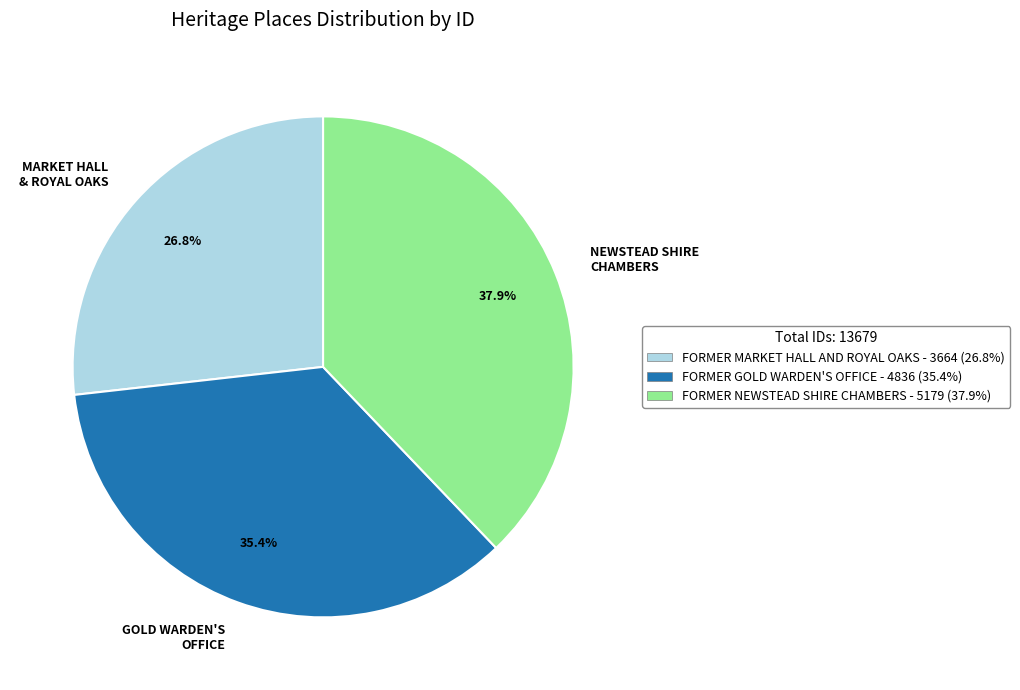

Which has a higher value, GOLD WARDEN'S OFFICE or MARKET HALL & ROYAL OAKS?

GOLD WARDEN'S OFFICE